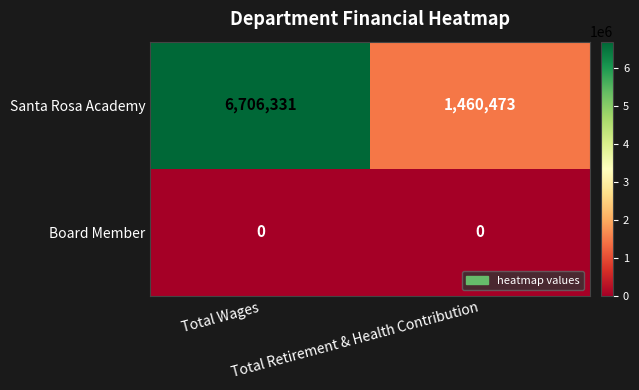

Which series has the largest total across all categories?

Santa Rosa Academy